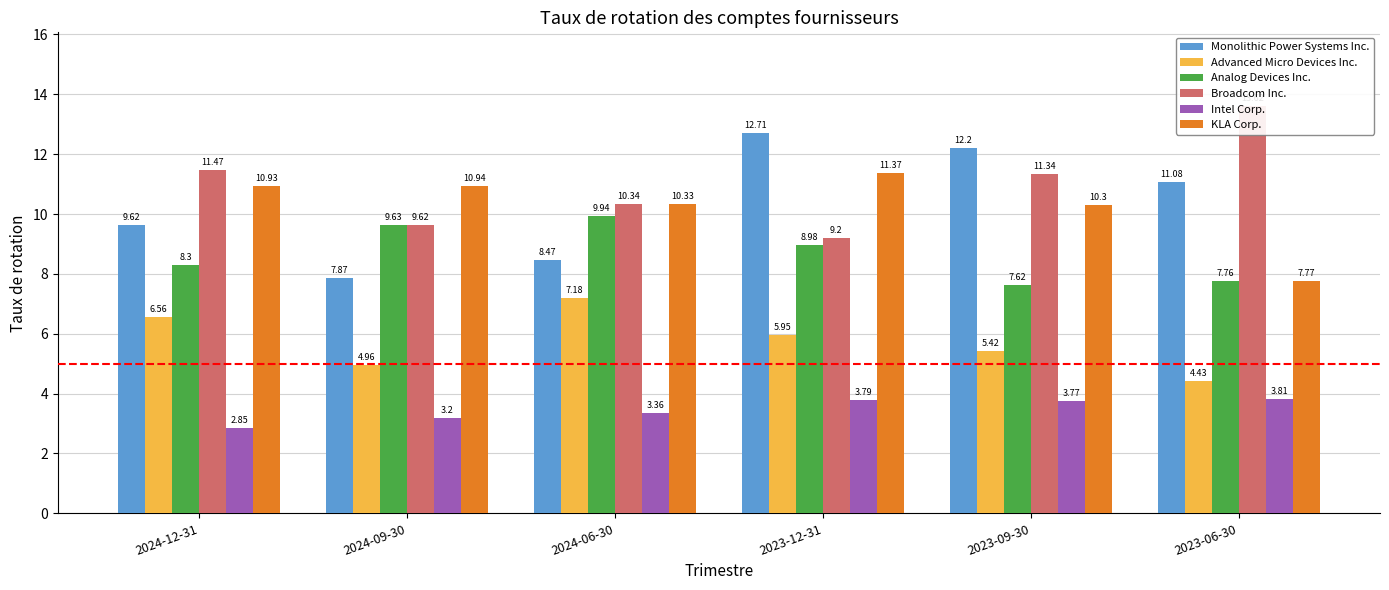

Which has a higher value, 2023-06-30 or 2023-09-30?

2023-09-30